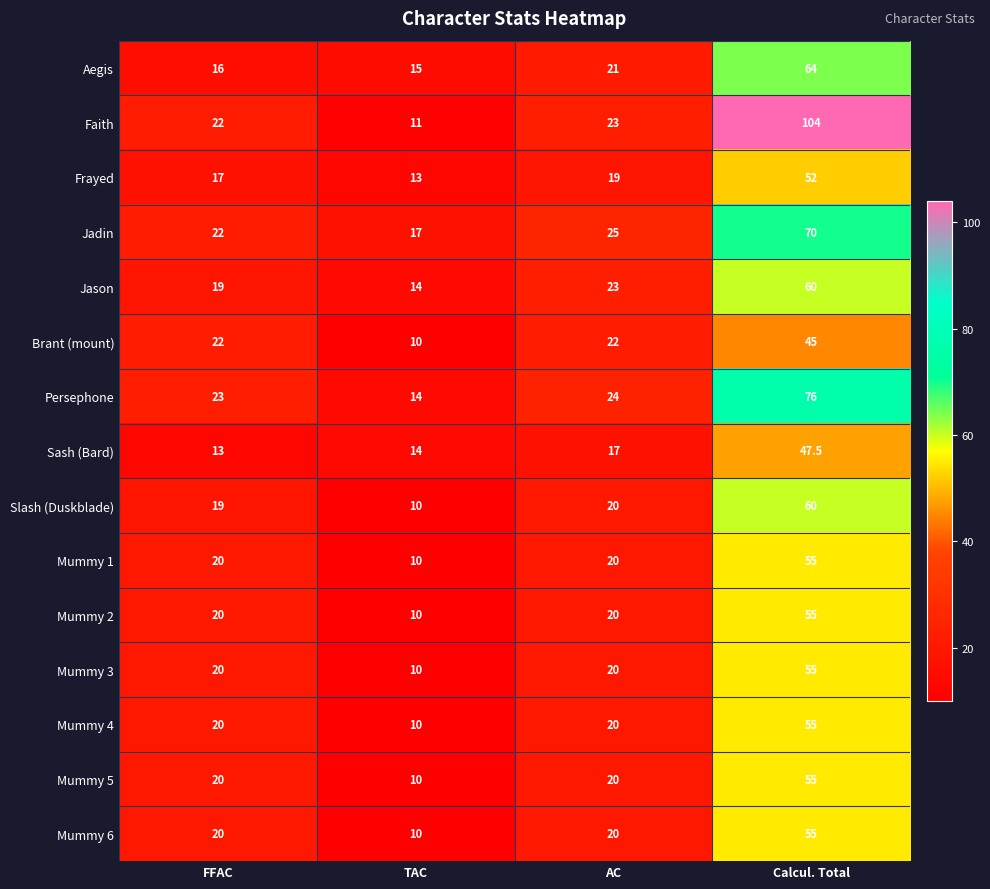

What is the total value across all series at TAC?

178.0